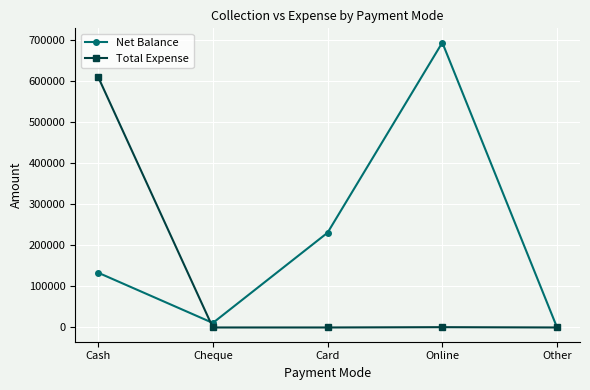

Rank the series by their average value, from lowest to highest.

Total Expense, Net Balance